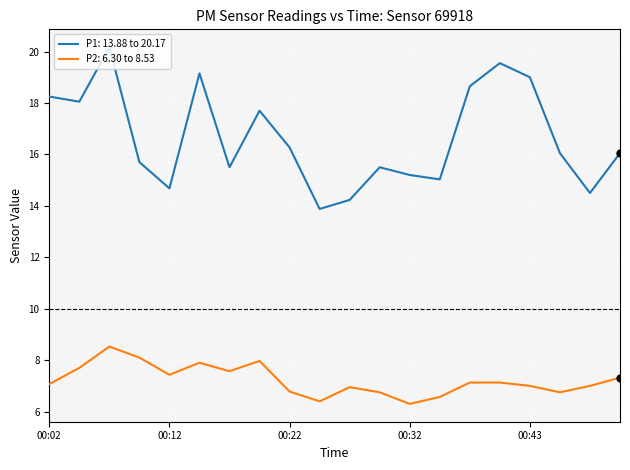

Which series has the largest total across all categories?

P1: 13.88 to 20.17